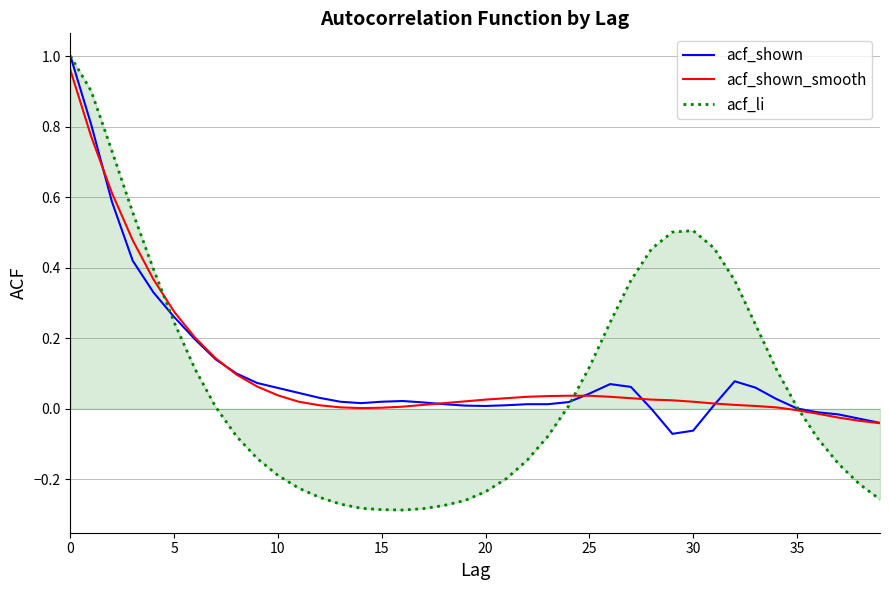

Which series has the widest spread of values?

acf_li